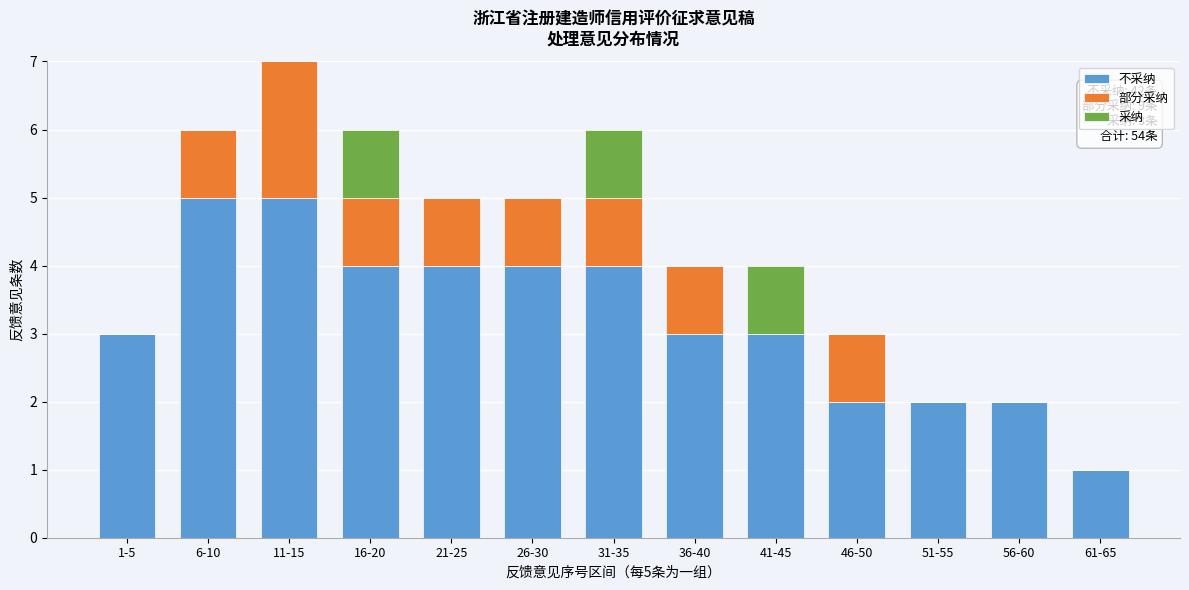

What is the total value across all series at 41-45?

4